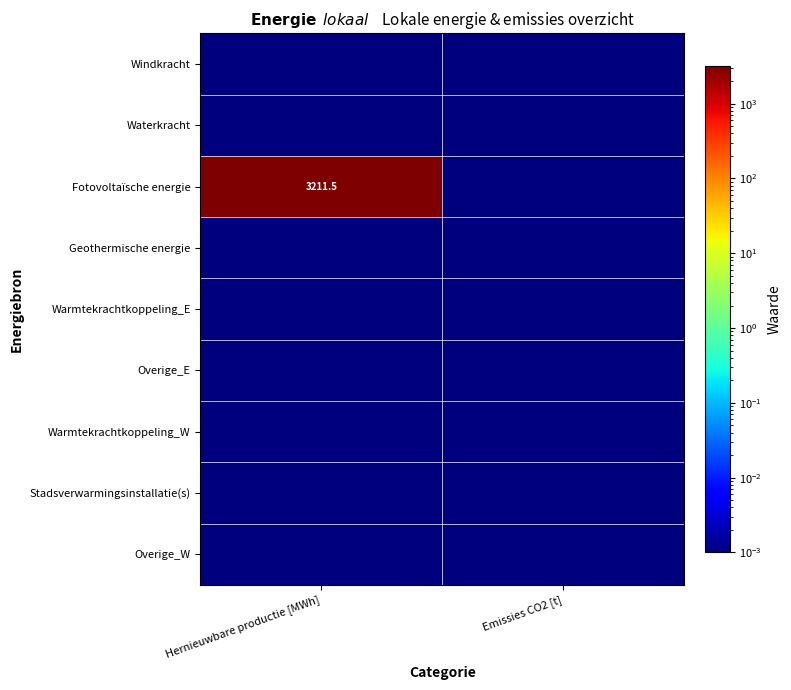

Which category has the lowest value across all series?

Hernieuwbare productie [MWh]